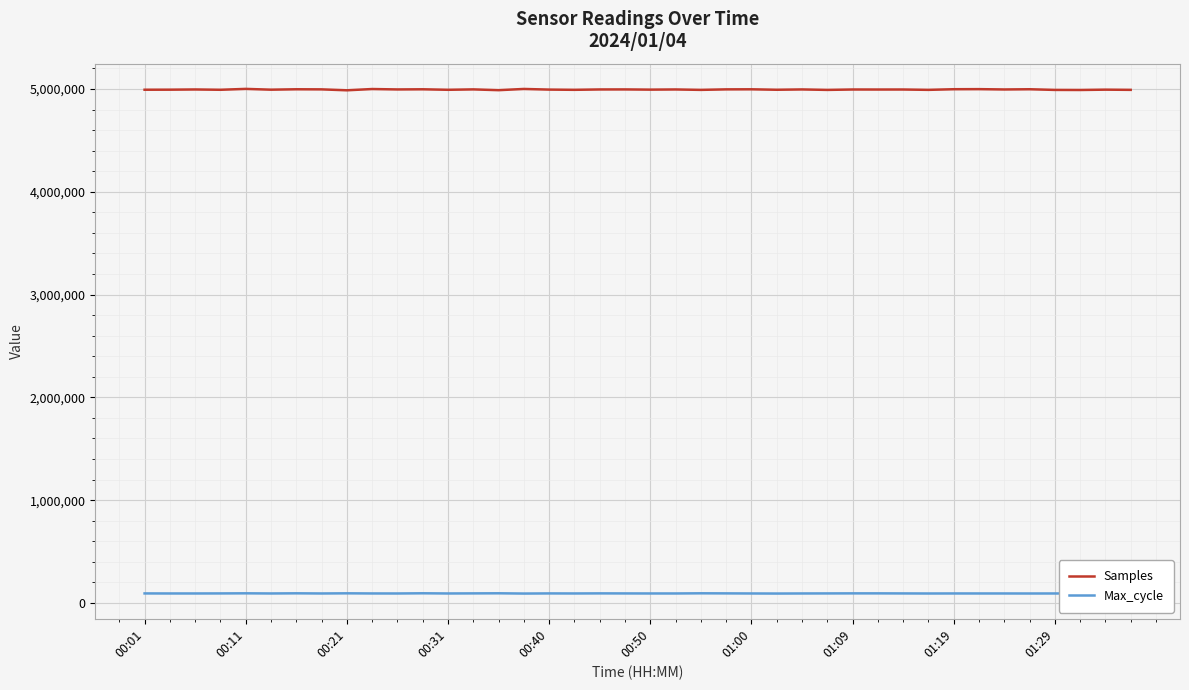

What is the lowest value of the Samples series?

4987485